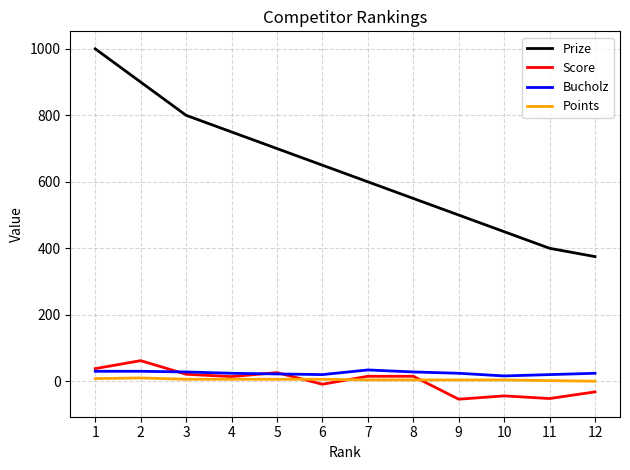

True or false: Bucholz and Prize intersect in this chart.

False